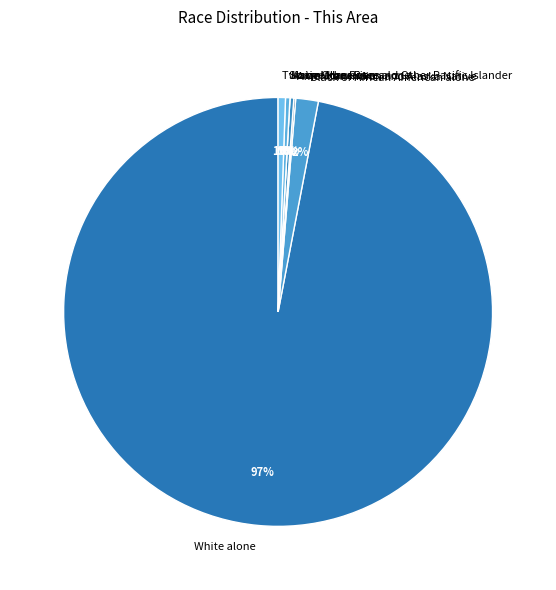

Which slice represents more than half of the pie?

White alone